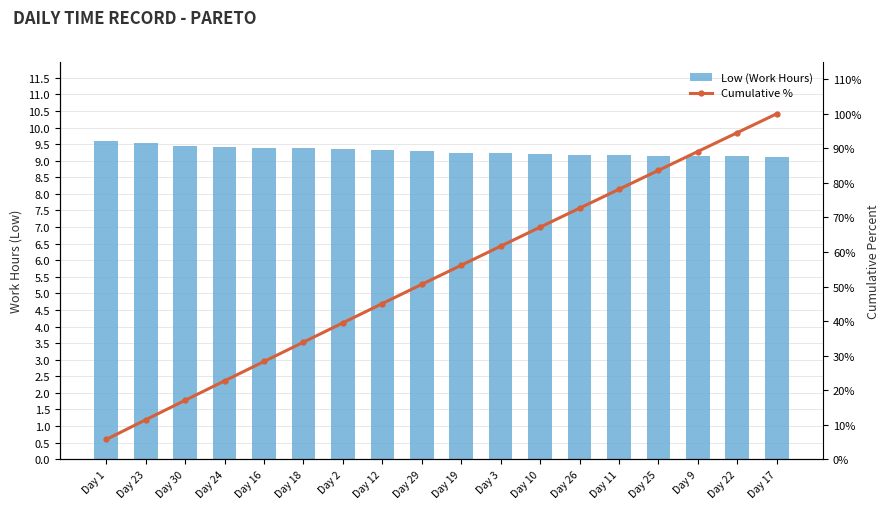

What is the minimum value shown in the chart?

5.7